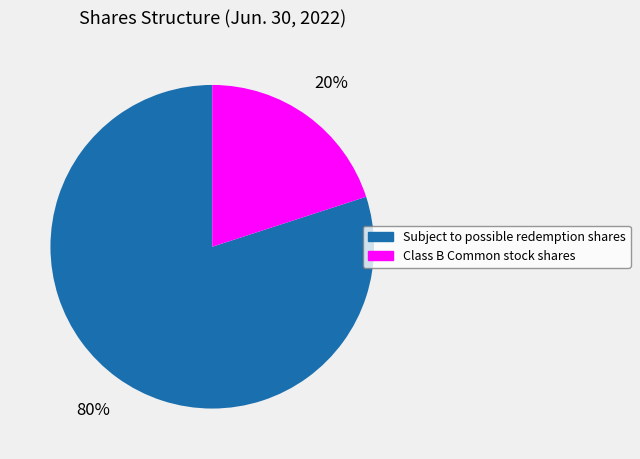

Between Class B Common stock shares and Subject to possible redemption shares, which is larger?

Subject to possible redemption shares